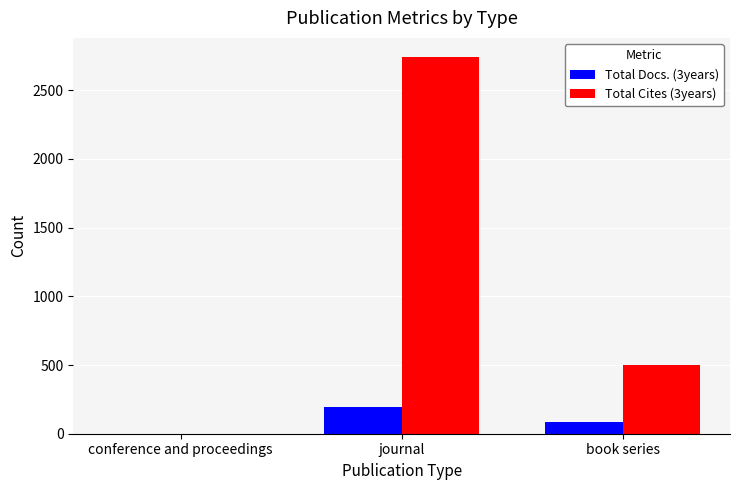

Count the Total Docs. (3years) values in the range 0 to 197.

3